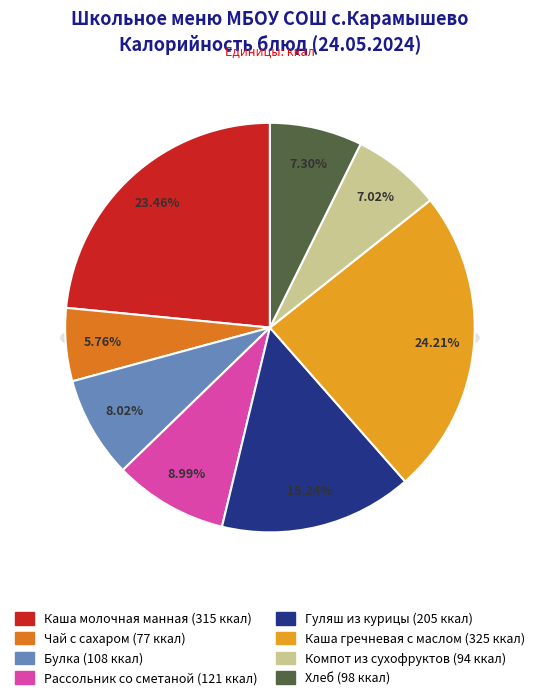

To the nearest percent, what portion does Булка represent?

8%